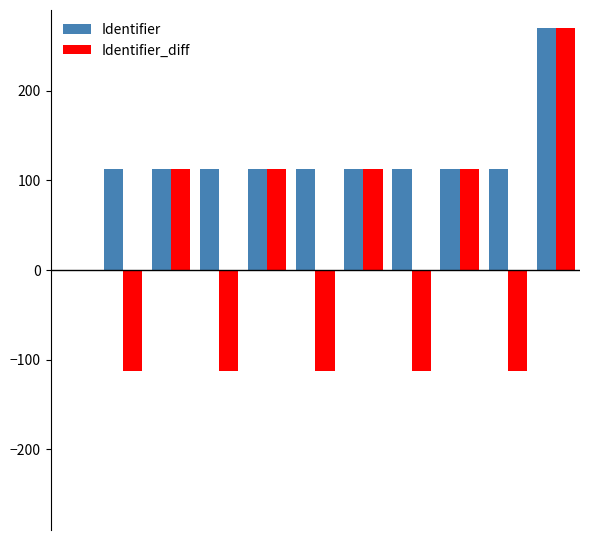

What is the sum of all Identifier values?

1285.3